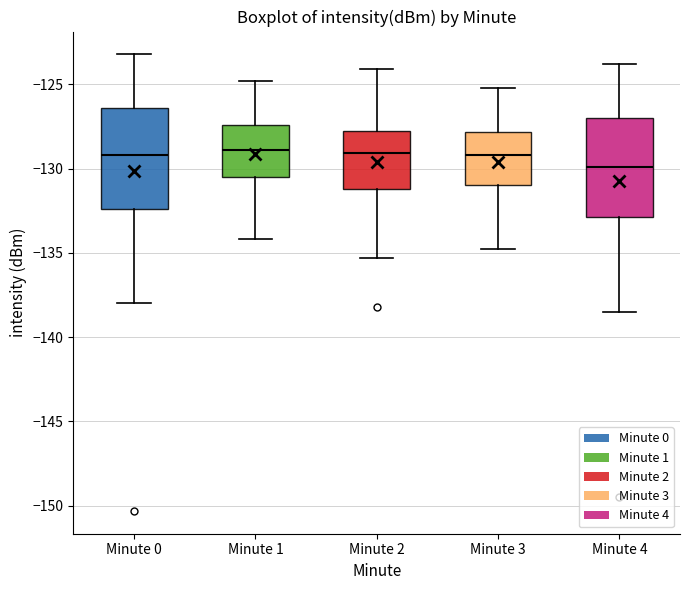

Where is the lower edge of the box for Minute 3 on the y-axis? The values are not printed on the chart, so give them approximately, as read against the axis.

-131.0